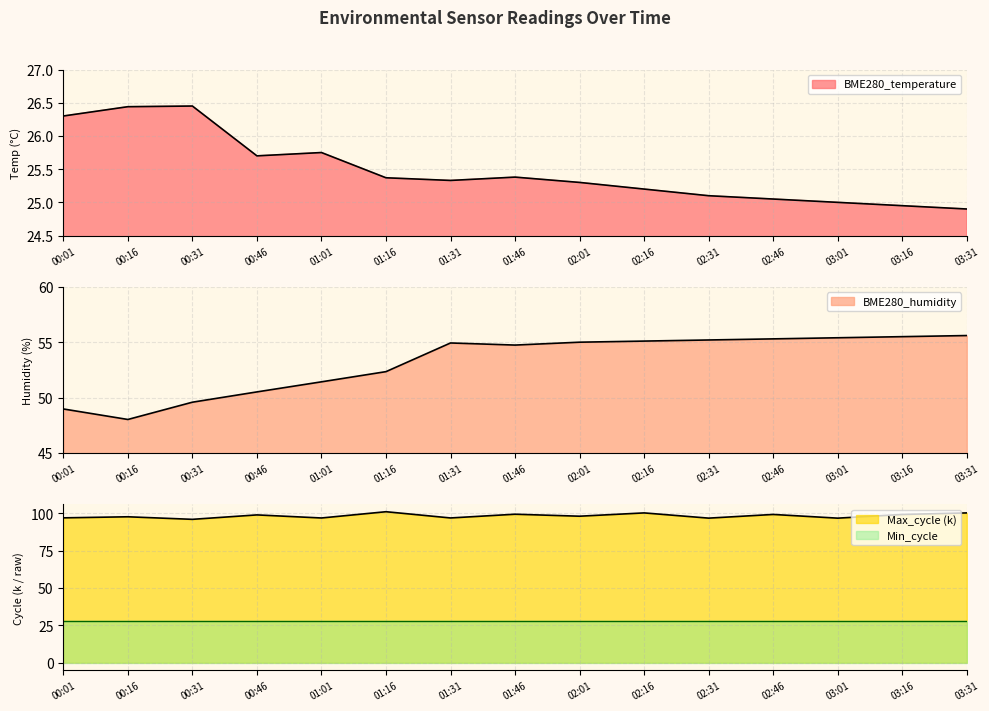

At which category does BME280_temperature reach its first local peak?

00:31